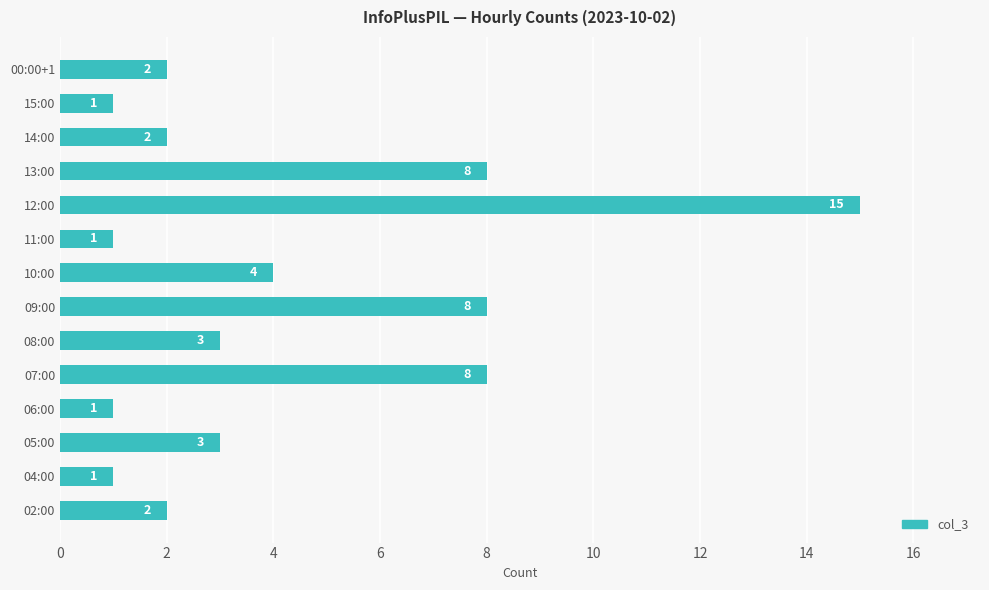

How many series are shown in this chart?

1